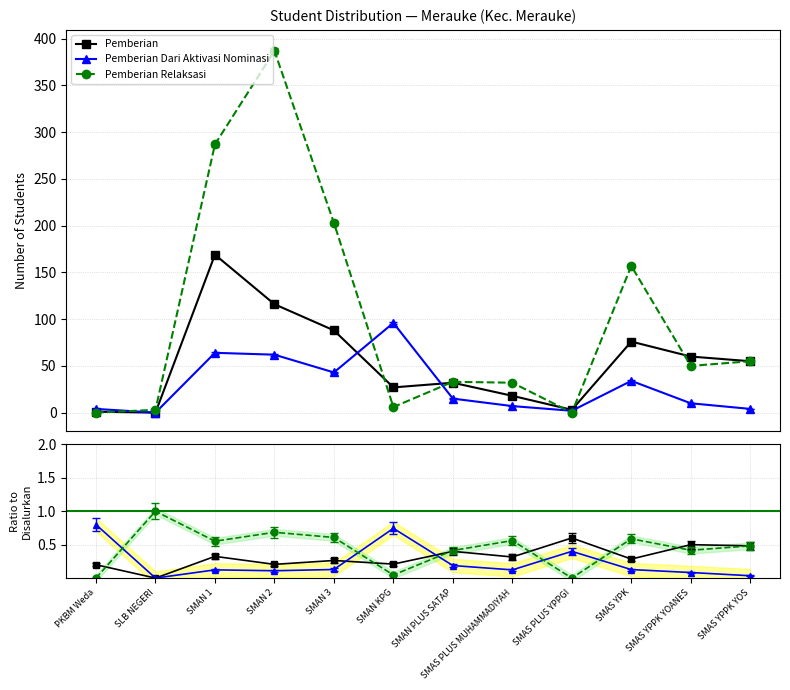

What is the sum of all Pemberian Relaksasi values?

1213.0